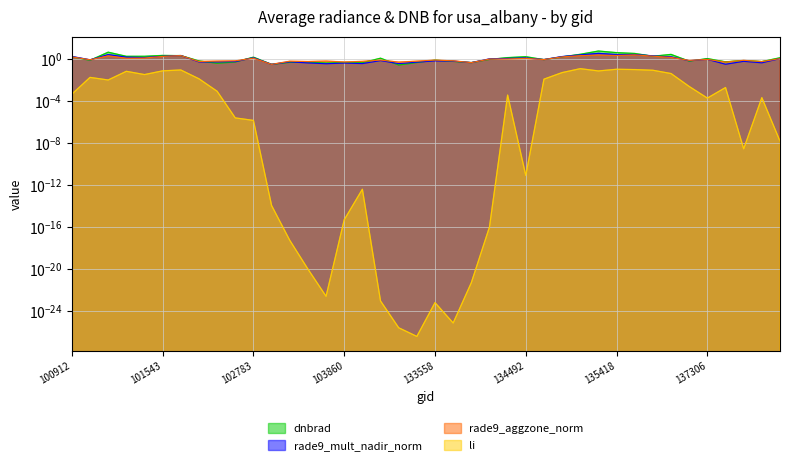

Rank the series at 135236 from highest to lowest value.

dnbrad, rade9_mult_nadir_norm, rade9_aggzone_norm, li